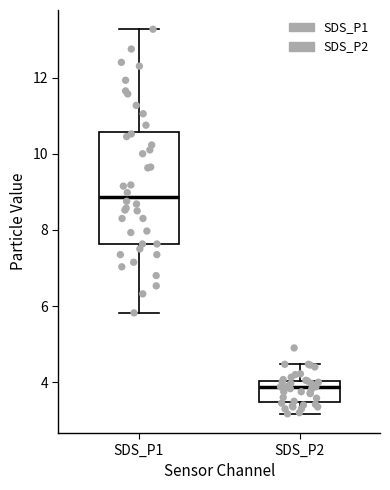

Reading left to right, read every box against the y-axis: the position of its median line, the range the box covers, and the ends of its whiskers. The values are not printed on the chart, so give them approximately, as read against the axis.

SDS_P1: median 8.8, box 7.6 to 10.6, whiskers 5.8 to 13.2
SDS_P2: median 3.8, box 3.4 to 4.0, whiskers 3.2 to 4.4